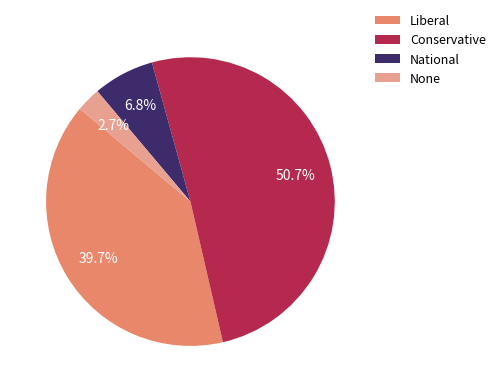

How many slices are in this pie chart?

4